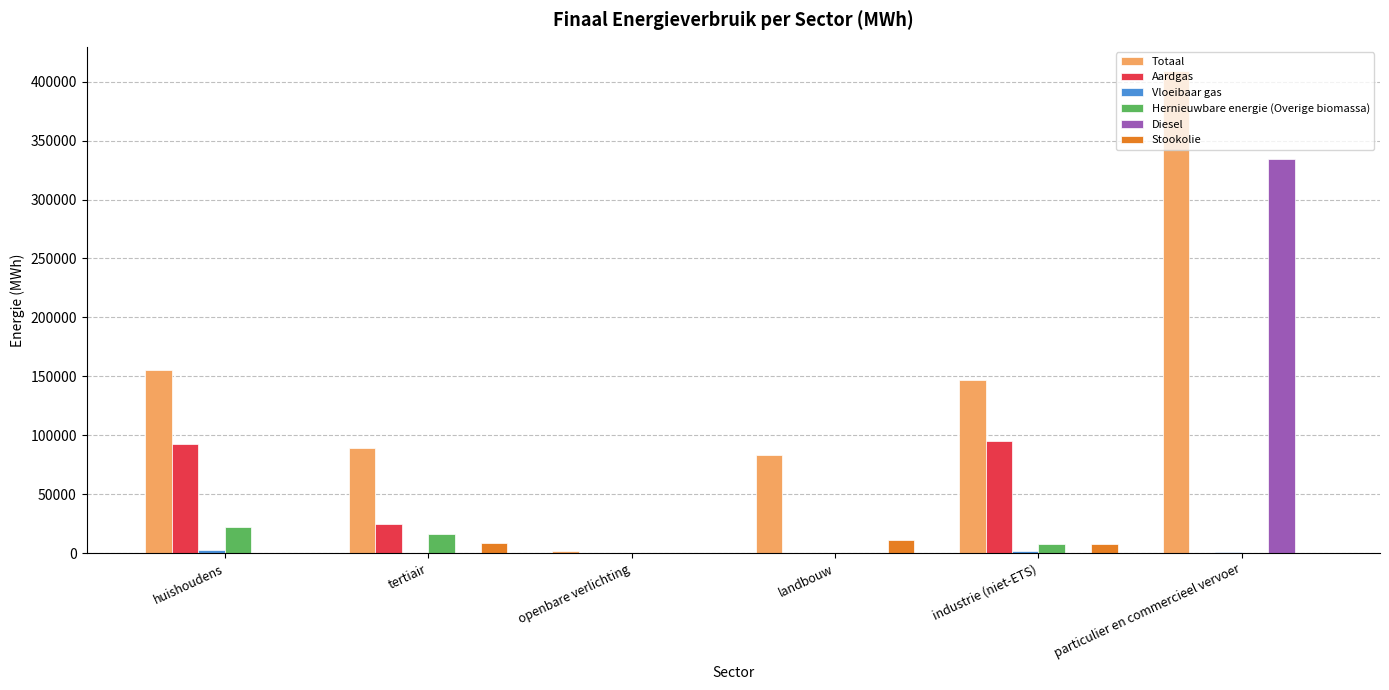

Which series changed the most between openbare verlichting and landbouw?

Totaal